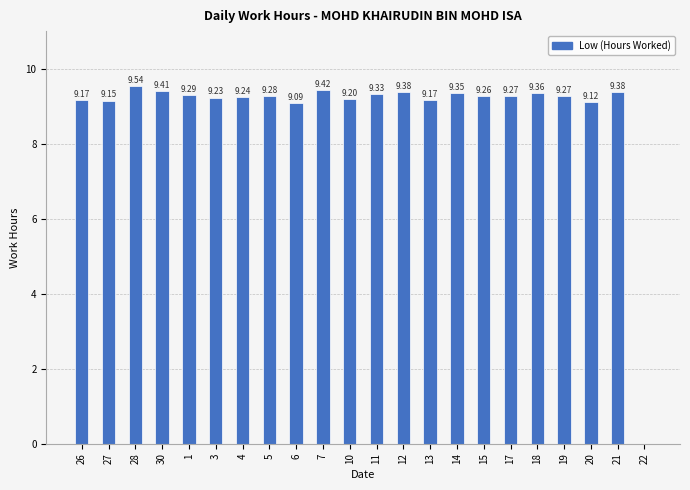

What is the ratio of the value at 4 to the value at 7?

1.0